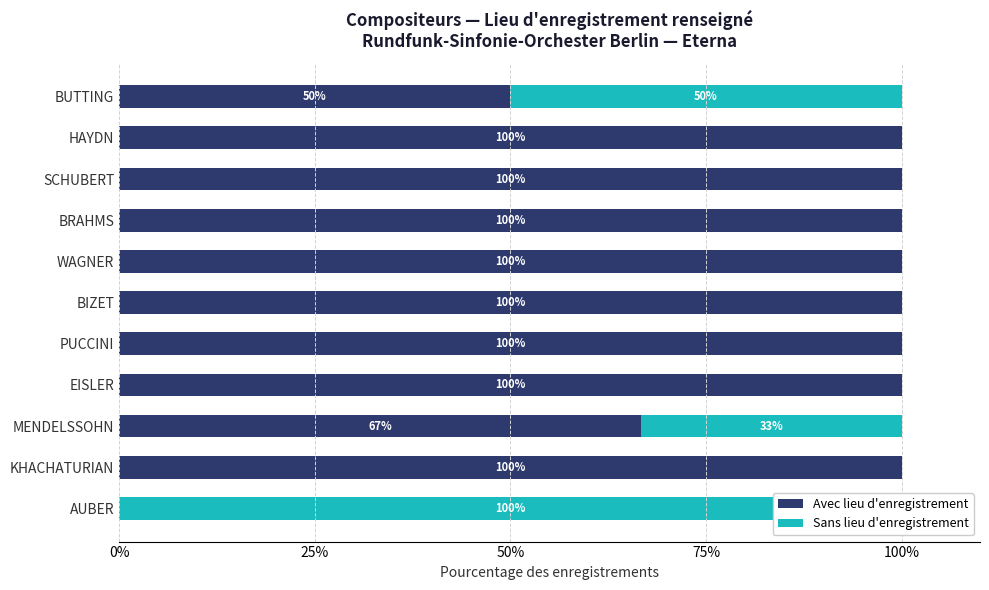

The value of Avec lieu d'enregistrement at BRAHMS is 100.0. True or false?

True